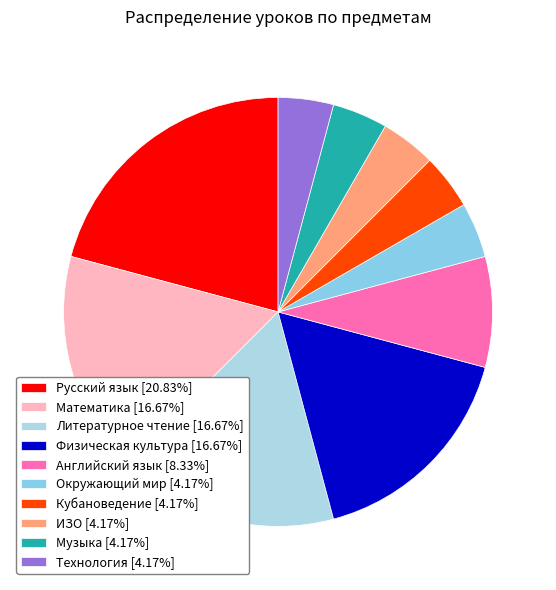

What is the largest slice in the pie chart?

Русский язык